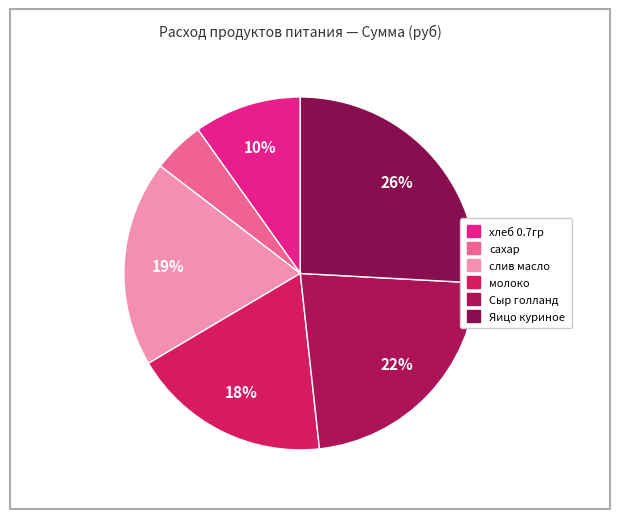

To the nearest percent, what is the difference between the largest and smallest slice percentages?

21%